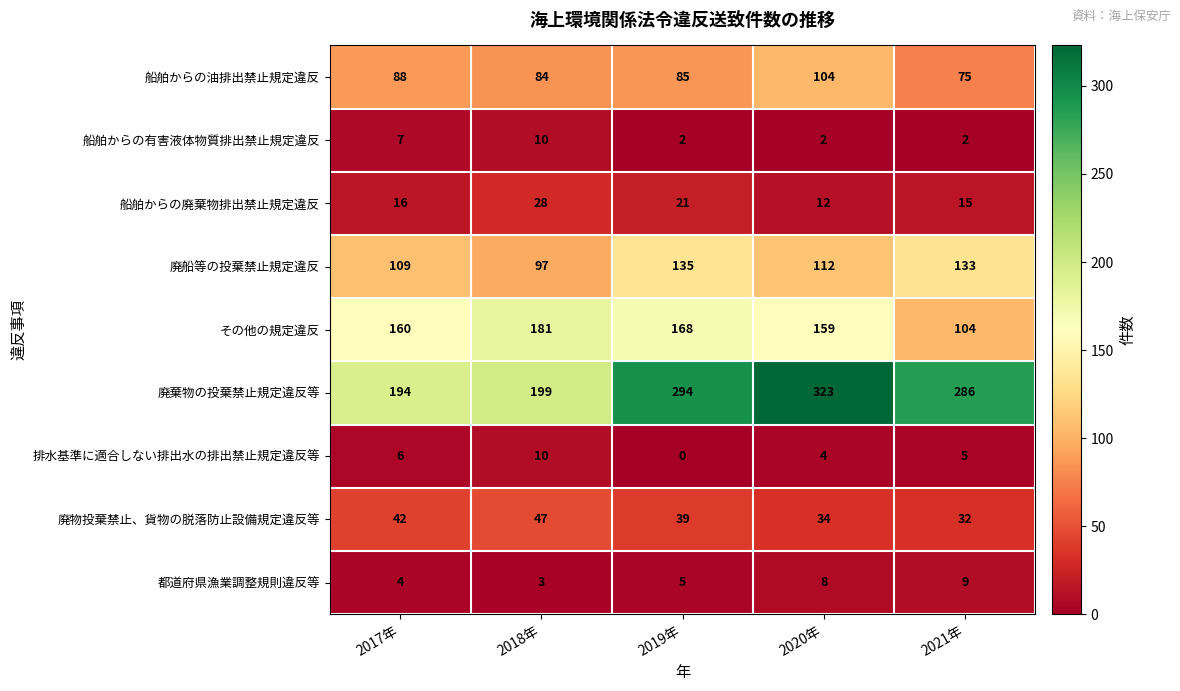

Rank the series at 2019年 from lowest to highest value.

排水基準に適合しない排出水の排出禁止規定違反等, 船舶からの有害液体物質排出禁止規定違反, 都道府県漁業調整規則違反等, 船舶からの廃棄物排出禁止規定違反, 廃物投棄禁止、貨物の脱落防止設備規定違反等, 船舶からの油排出禁止規定違反, 廃船等の投棄禁止規定違反, その他の規定違反, 廃棄物の投棄禁止規定違反等